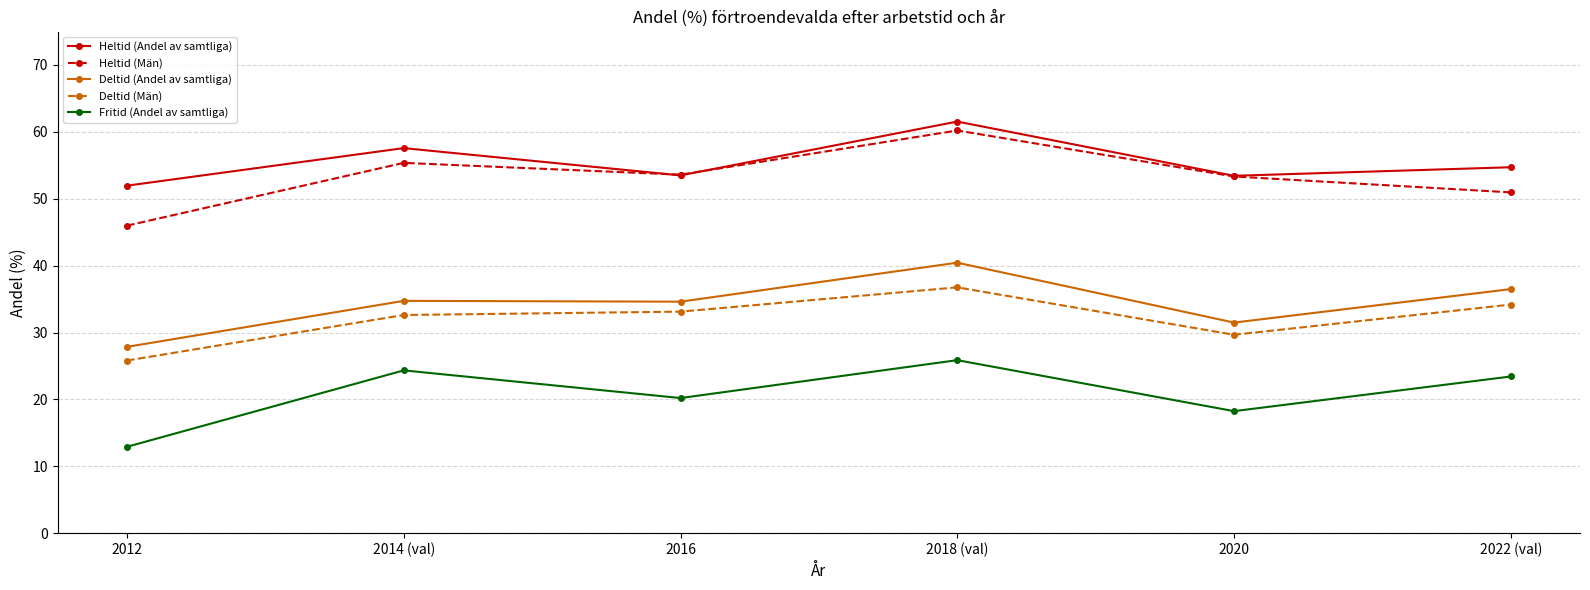

The value of Heltid (Andel av samtliga) at 2018 (val) is 28.0. True or false?

False